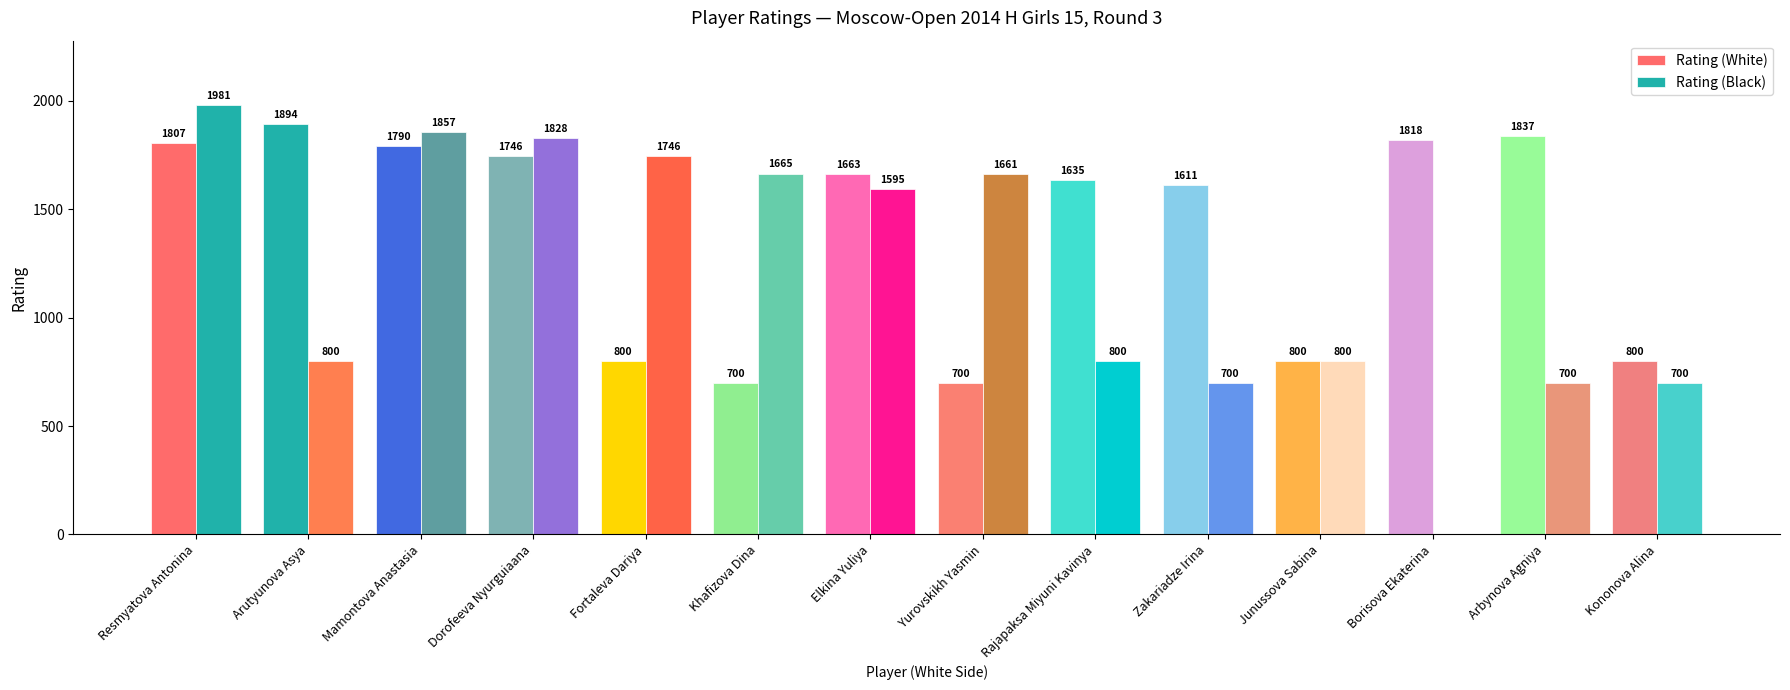

How many positive values does the Rating (Black) series have?

13